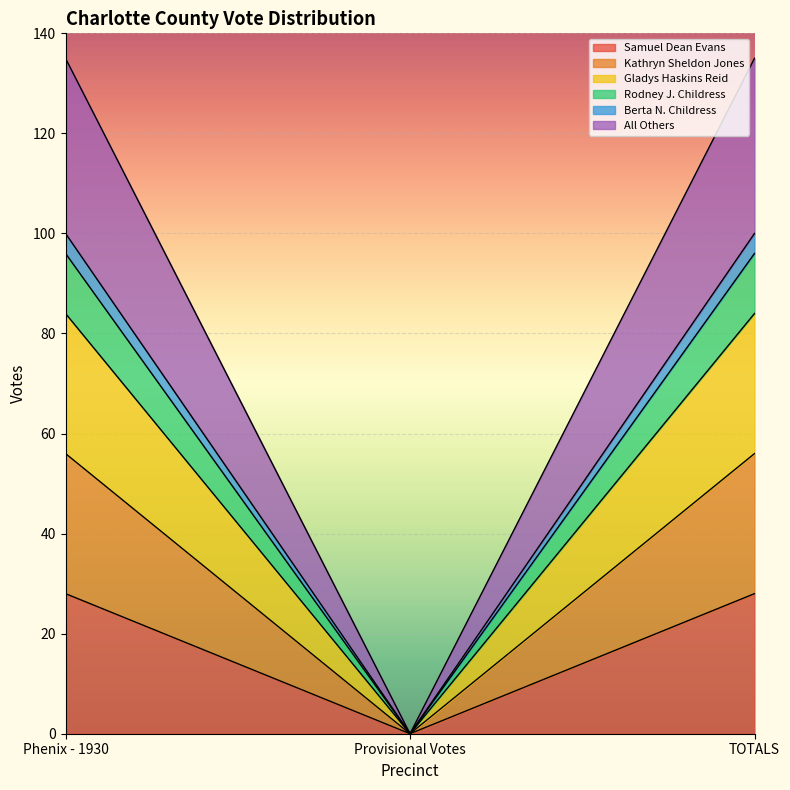

How many All Others values are between 0 and 100?

3